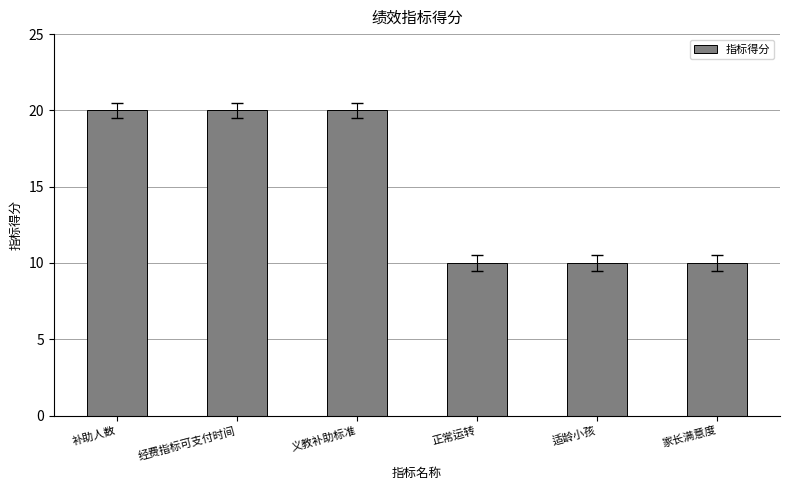

How many data points are less than 20?

3